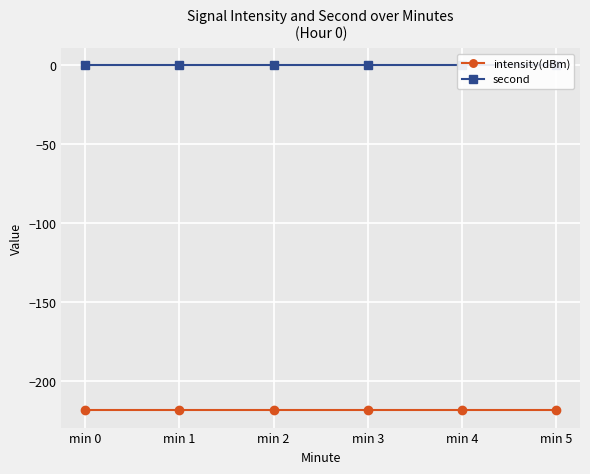

Which has a higher value, min 4 or min 1?

min 4